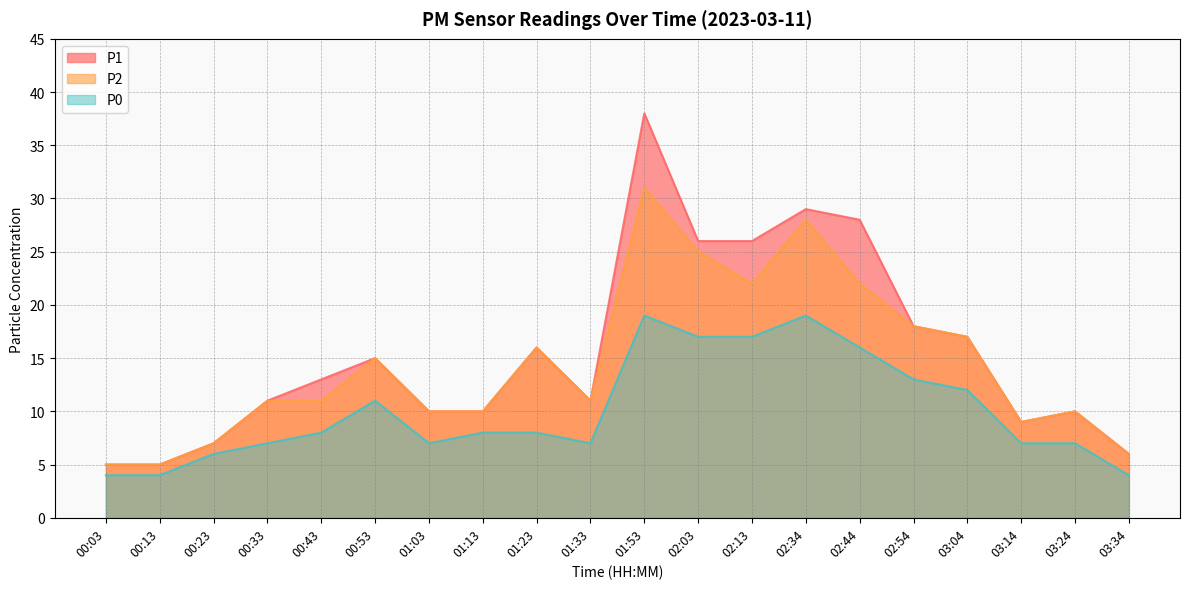

True or false: P2 has a value of 10 at 01:03.

True